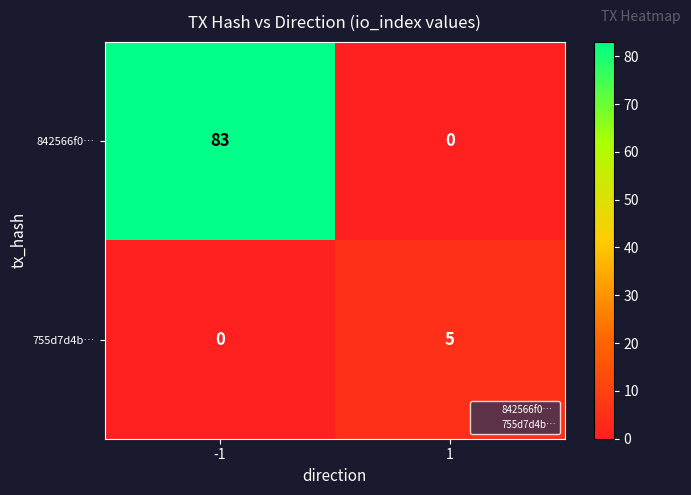

What is the highest value of the 755d7d4b… series?

5